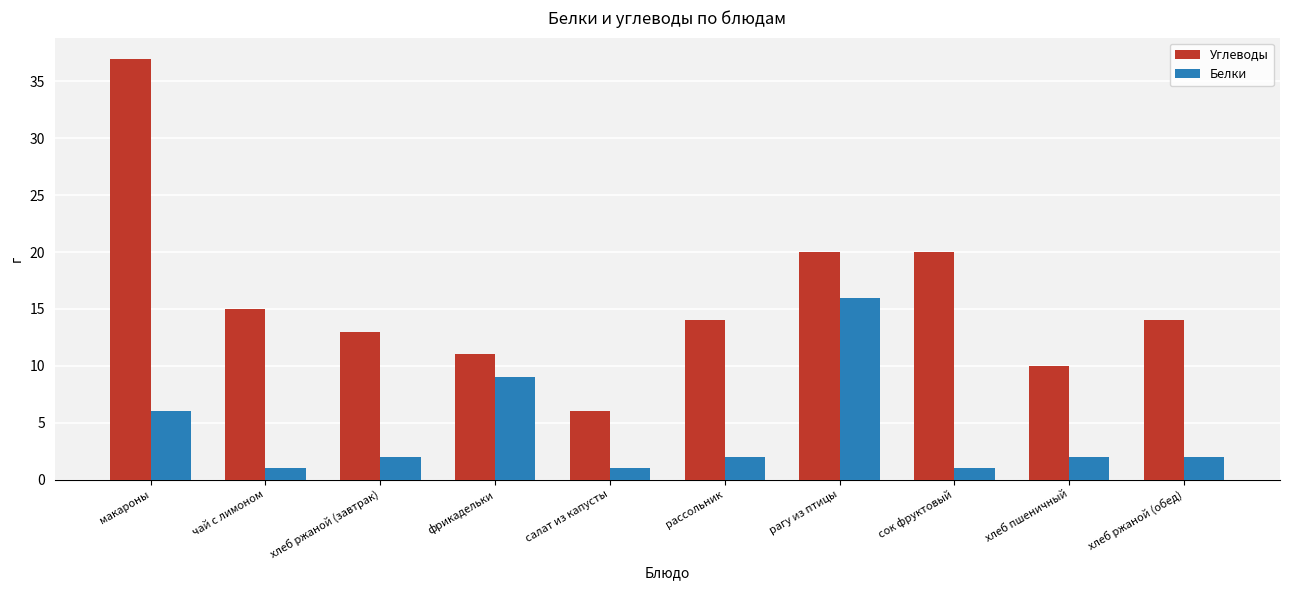

At which label is Белки closest to 8?

фрикадельки